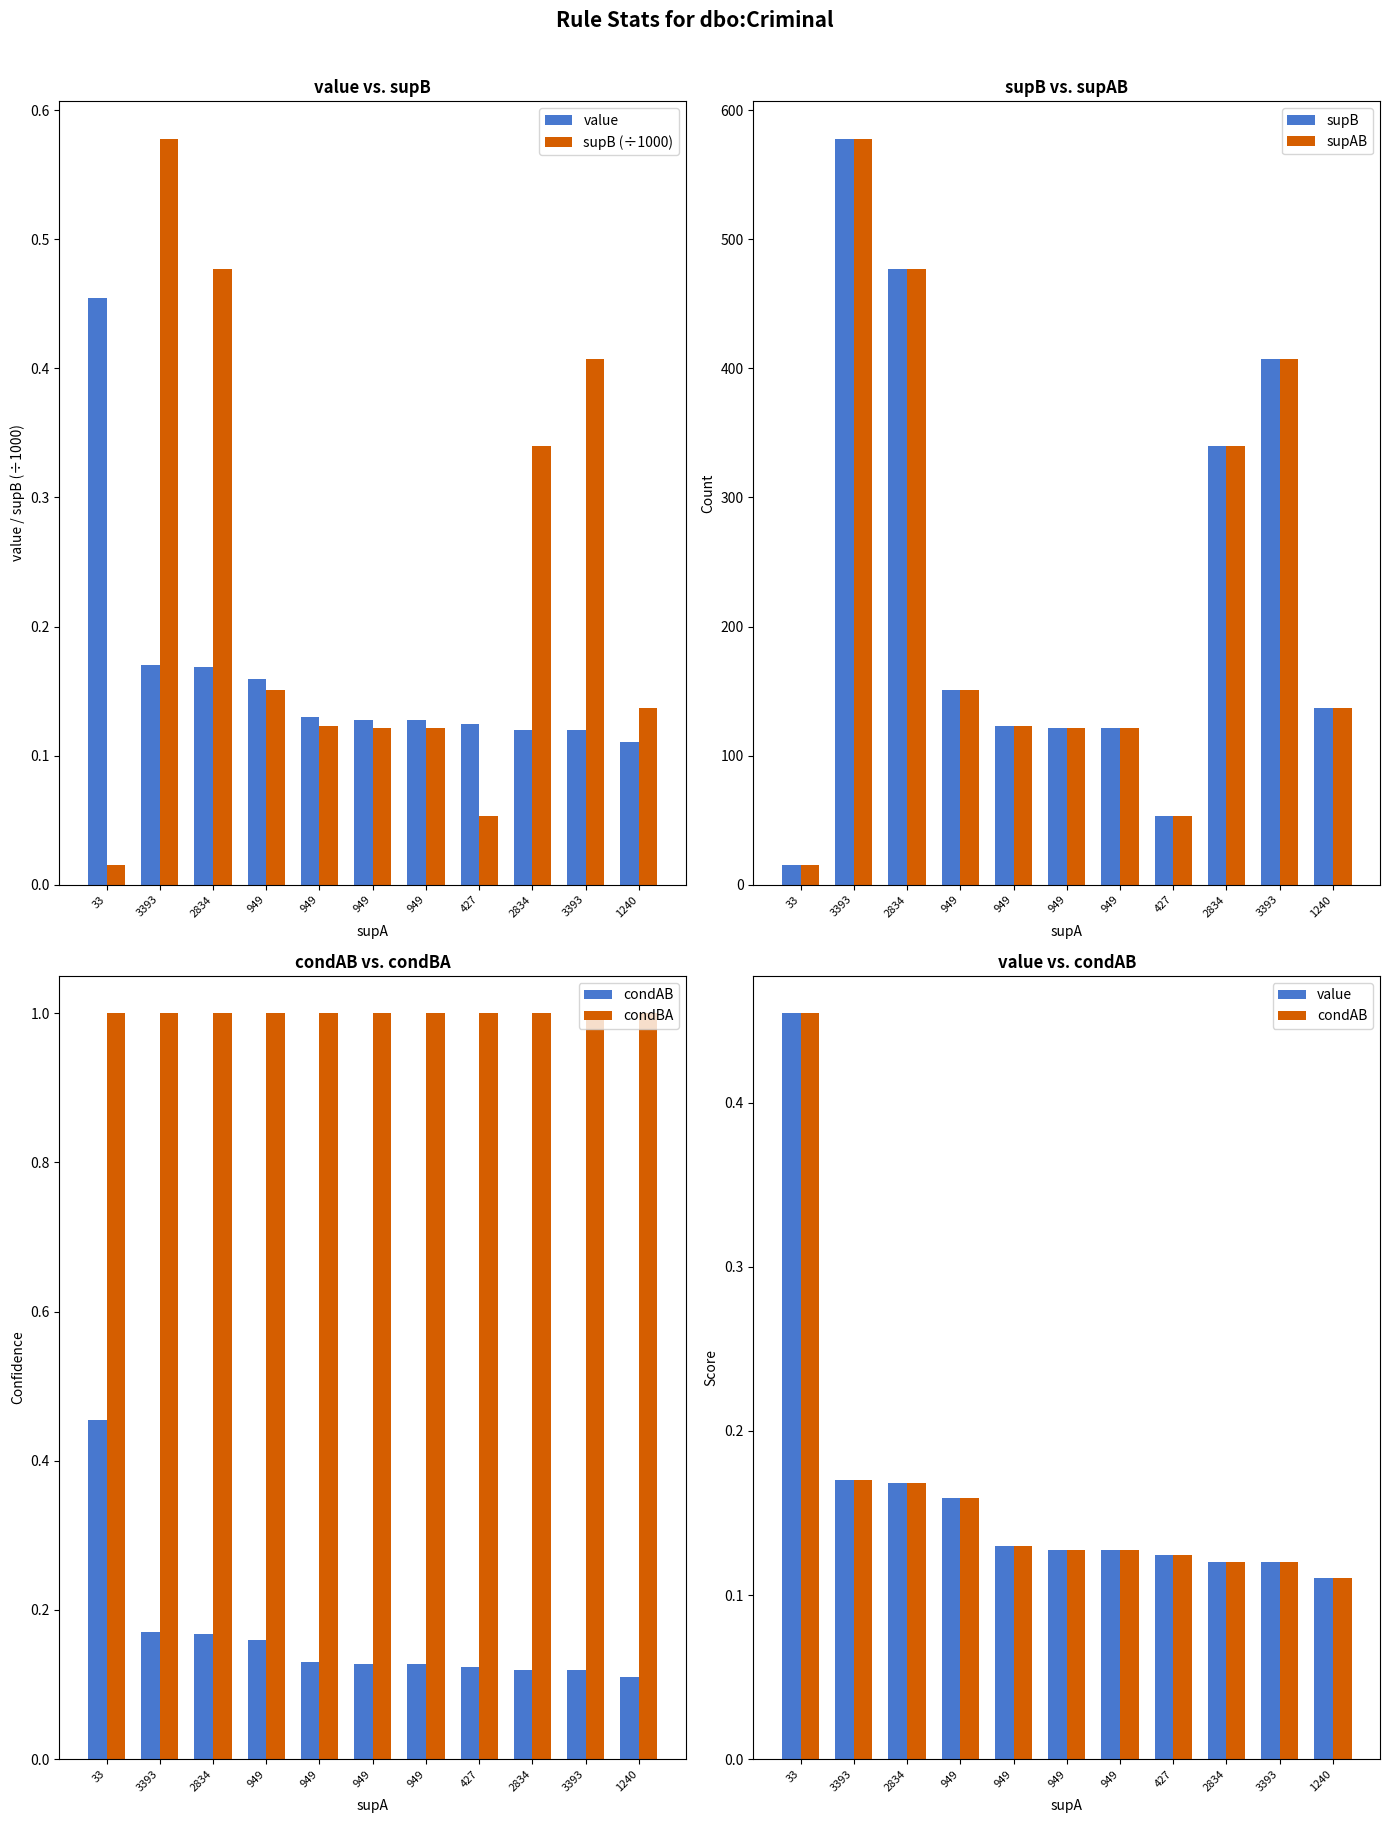

Which has a higher value, 949 or 3393?

3393